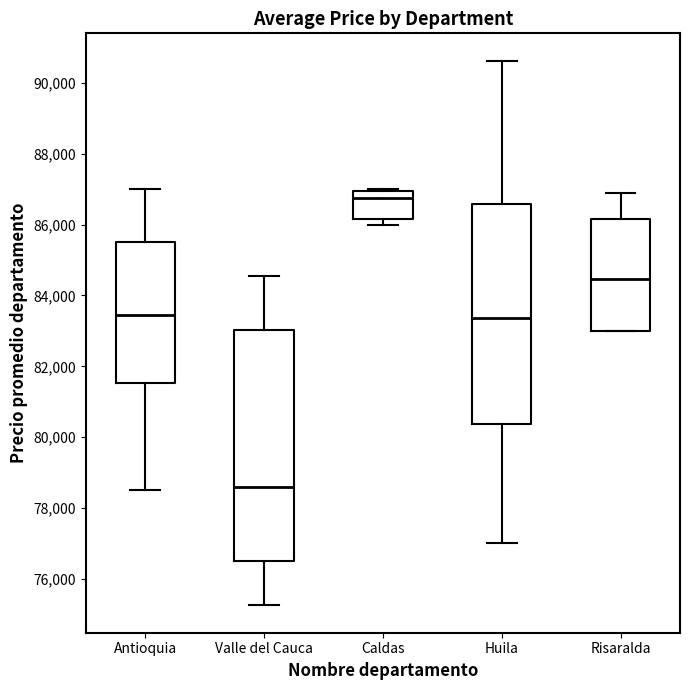

Where is the lower edge of the box for Antioquia on the y-axis? The values are not printed on the chart, so give them approximately, as read against the axis.

81600